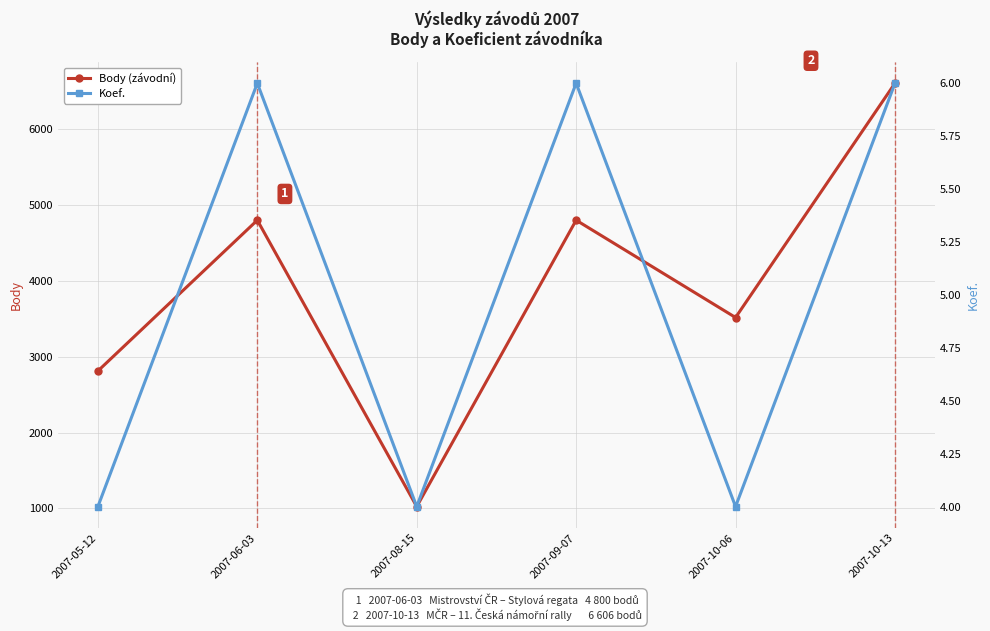

How many data points in Koef. are less than 6?

3